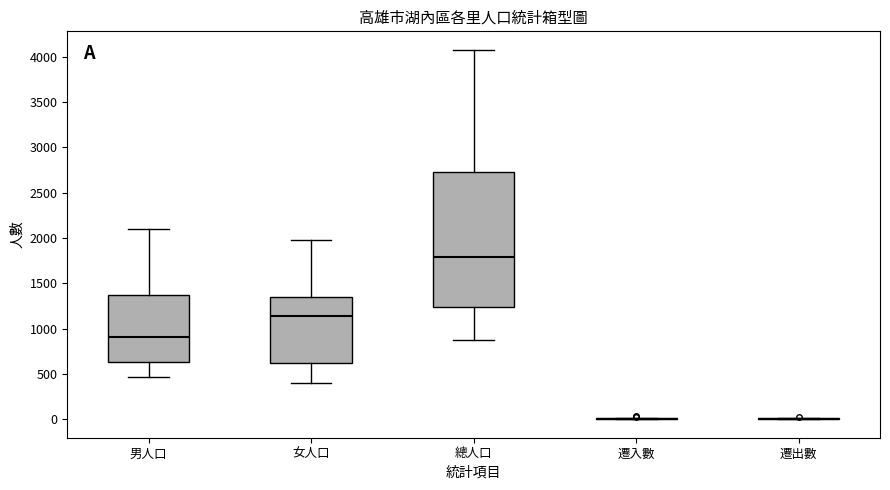

Reading left to right, read every box against the y-axis: the position of its median line, the range the box covers, and the ends of its whiskers. The values are not printed on the chart, so give them approximately, as read against the axis.

男人口: median 900, box 650 to 1350, whiskers 450 to 2100
女人口: median 1150, box 600 to 1350, whiskers 400 to 2000
總人口: median 1800, box 1250 to 2750, whiskers 850 to 4100
遷入數: box collapsed to a line at 0, whiskers 0 to 0
遷出數: box collapsed to a line at 0, whiskers 0 to 0